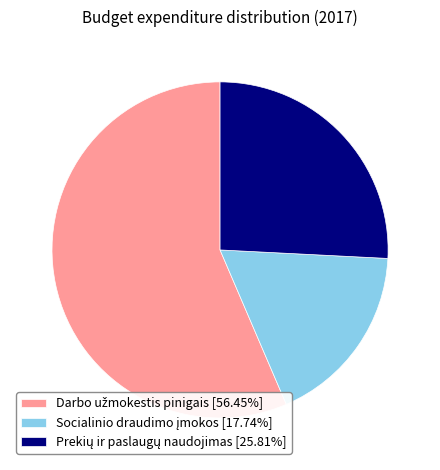

Count the number of slices in the pie.

3